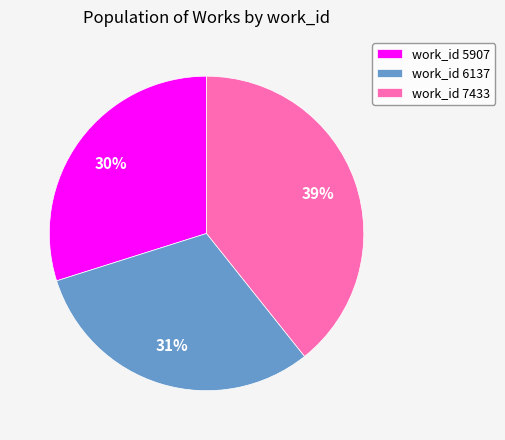

How many segments does this pie chart have?

3